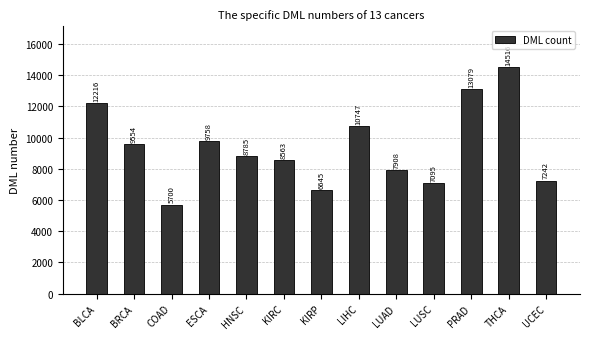

Rank the categories by value from highest to lowest.

THCA, PRAD, BLCA, LIHC, ESCA, BRCA, HNSC, KIRC, LUAD, UCEC, LUSC, KIRP, COAD